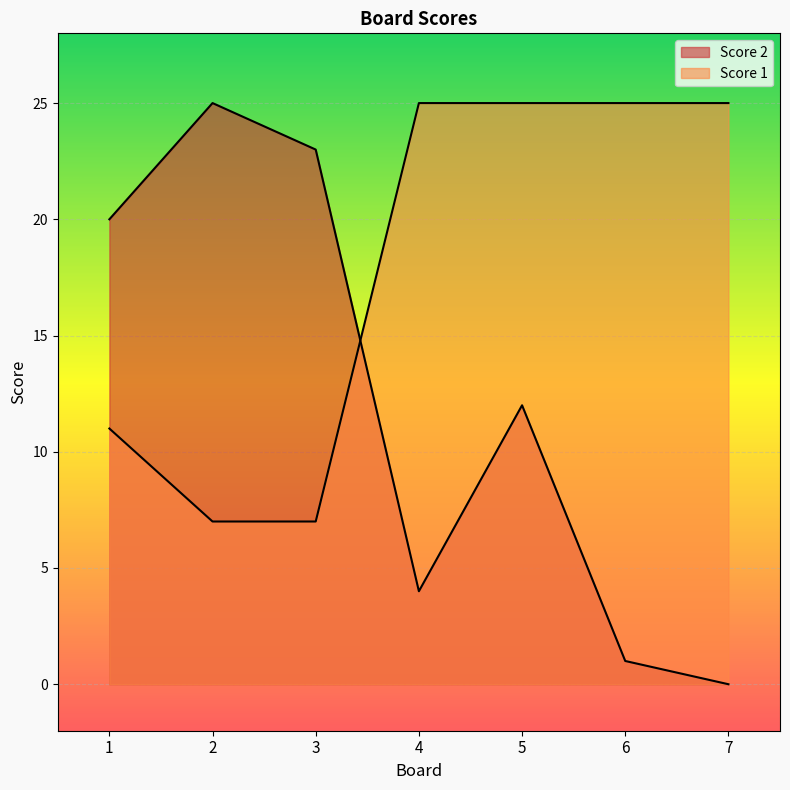

Reading right to left, transcribe all the data shown in this chart.

Score 2: 7=0	6=1	5=12	4=4	3=23	2=25	1=20
Score 1: 7=25	6=25	5=25	4=25	3=7	2=7	1=11